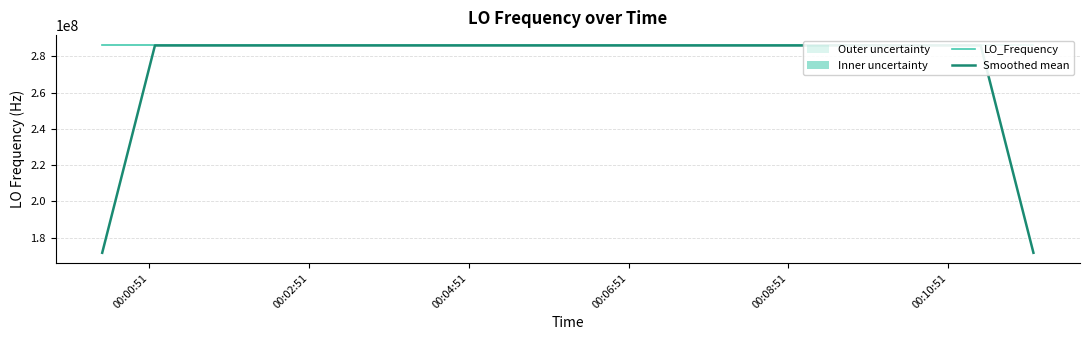

At how many categories does at least one series exceed 234110608?

40